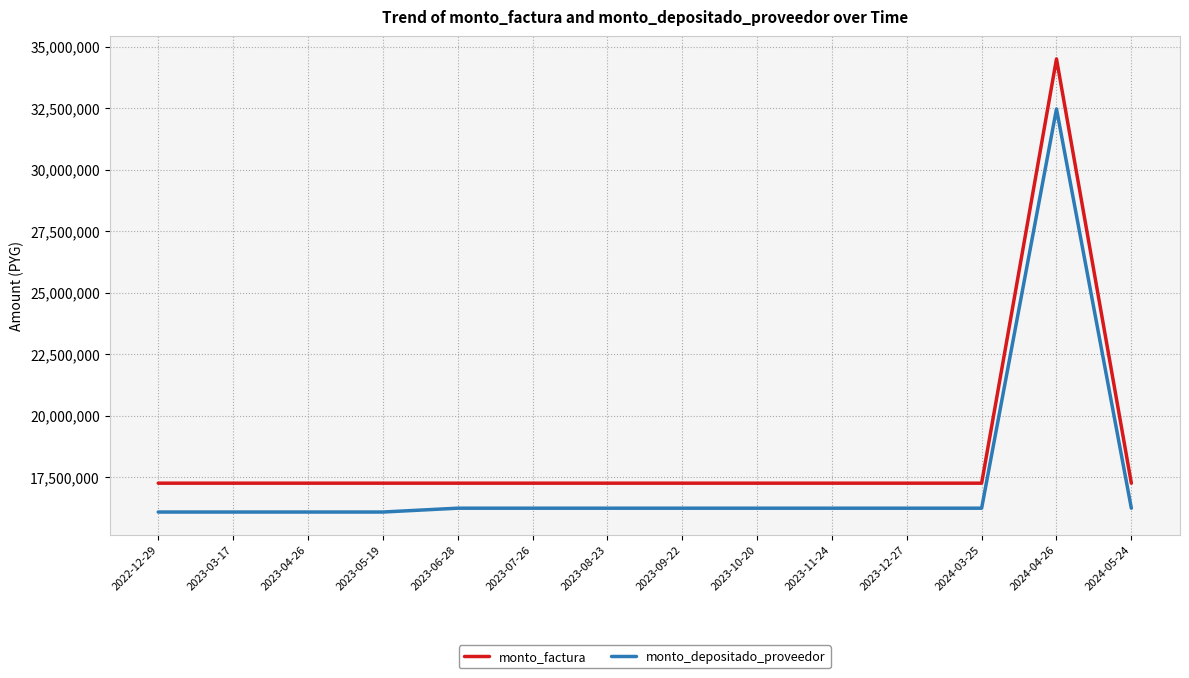

At which category is the sum across all series the highest?

2024-04-26